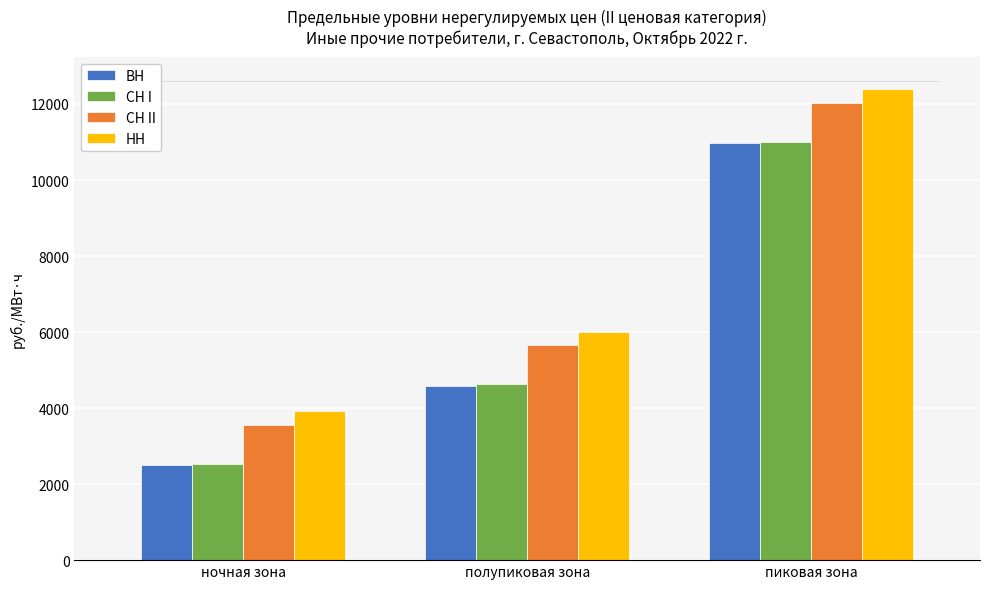

True or false: НН has a value of 6009.4 at полупиковая зона.

True